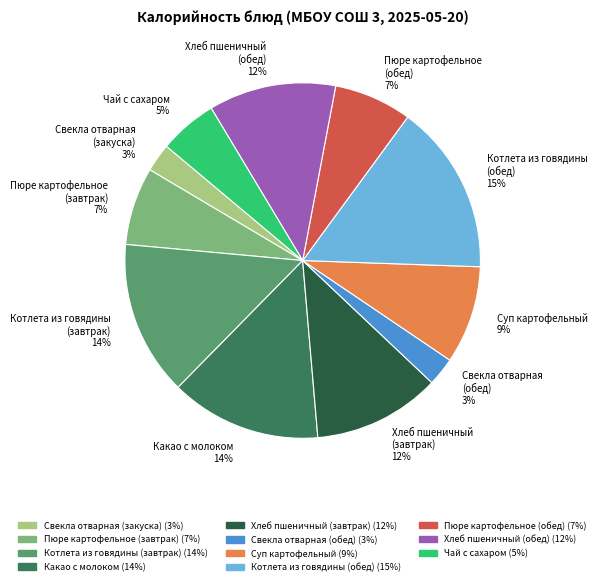

Combined, do Свекла отварная (закуска) 3% and Суп картофельный 9% account for over 50%?

No